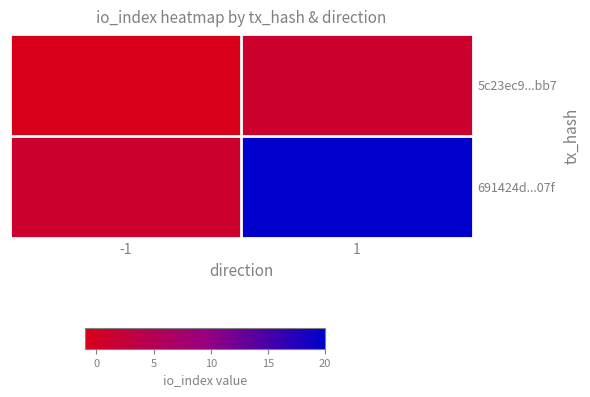

Reading left to right, extract all data points from this chart.

5c23ec9...bb7: -1=-1	1=1
691424d...07f: -1=1	1=20